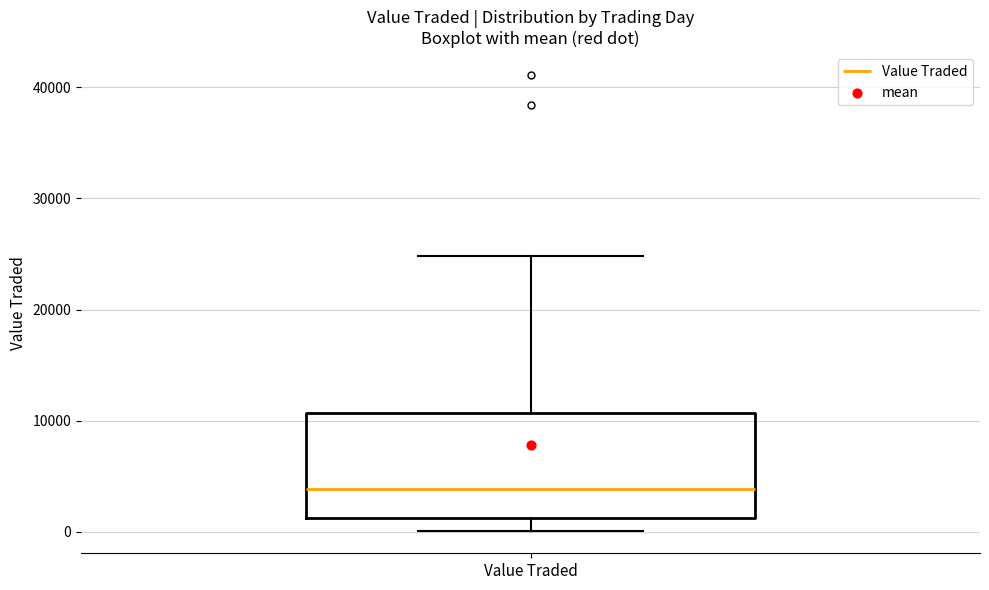

Transcribe this box plot: give where the median line is, the range the box spans, and where the two whiskers end, as read against the y-axis. The values are not printed on the chart, so give them approximately, as read against the axis.

median 4000, box 1000 to 11000, whiskers 0 to 25000